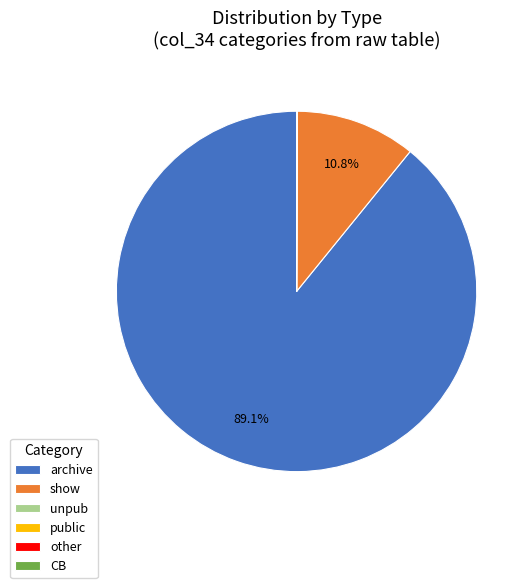

Which slice represents more than half of the pie?

archive